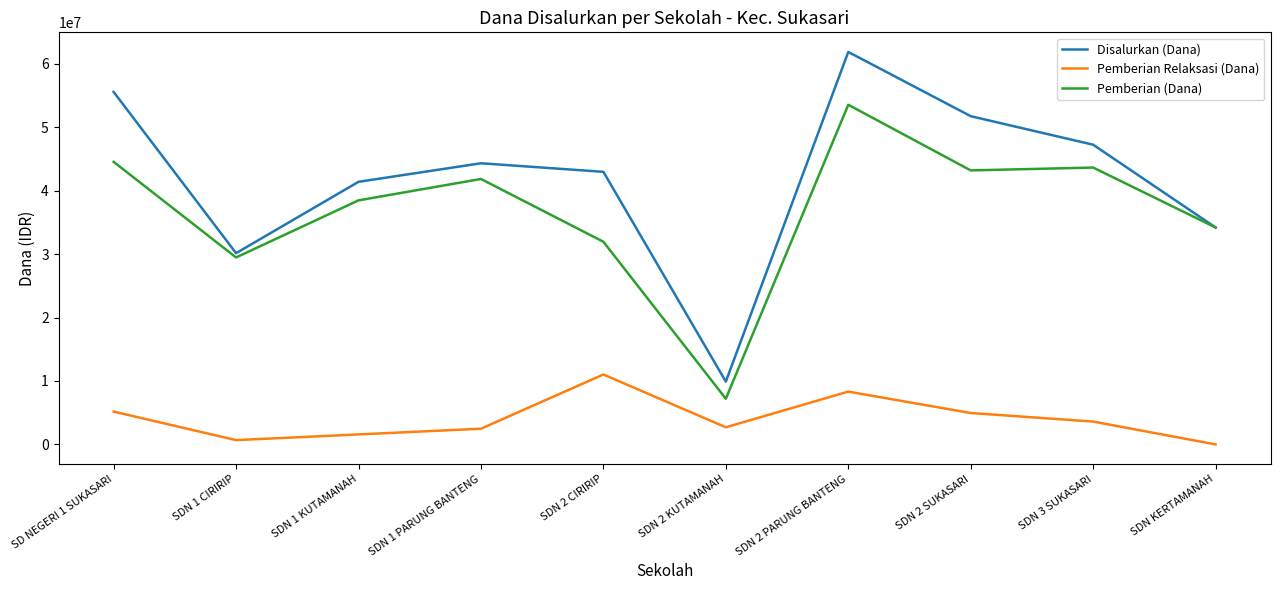

Is the value of Disalurkan (Dana) at SD NEGERI 1 SUKASARI greater than the value of Pemberian Relaksasi (Dana) at SDN 1 CIRIRIP?

Yes